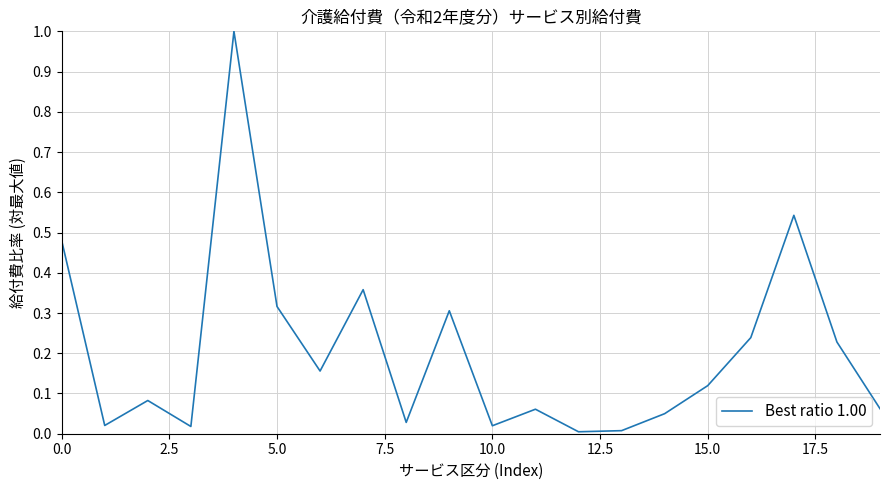

What is the difference between the maximum and minimum values?

1.0